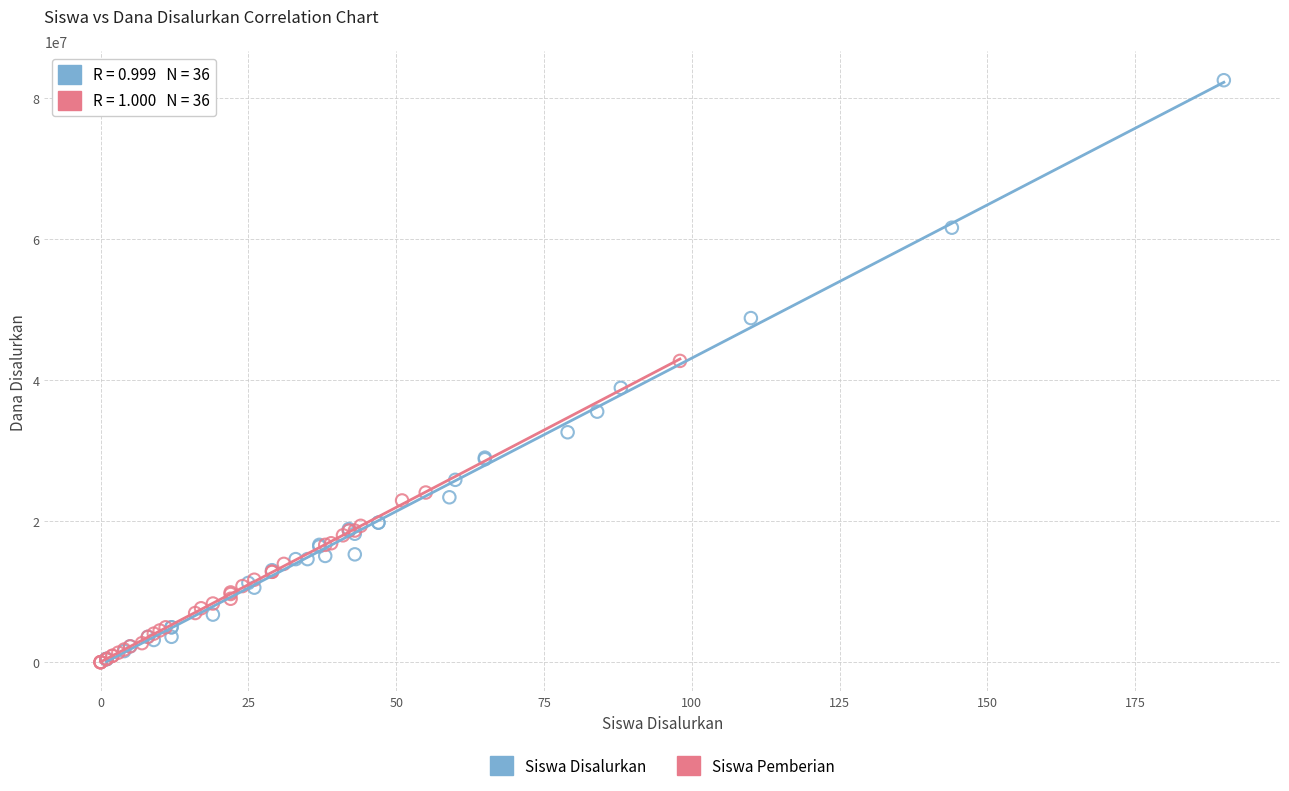

Which series has the widest spread of Y values?

Siswa Disalurkan